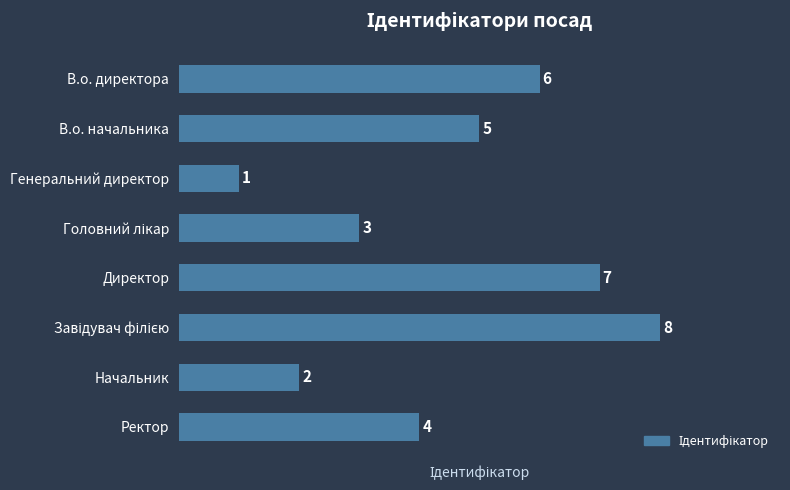

How many distinct data groups are displayed?

1